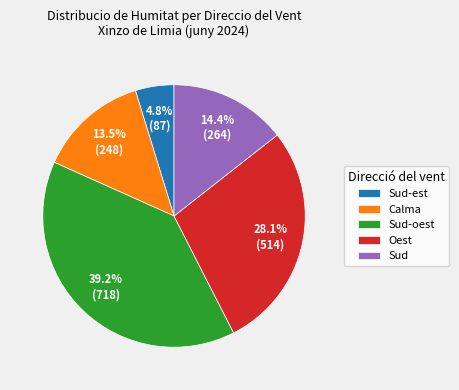

Is the sum of Sud-est and Oest greater than half?

No